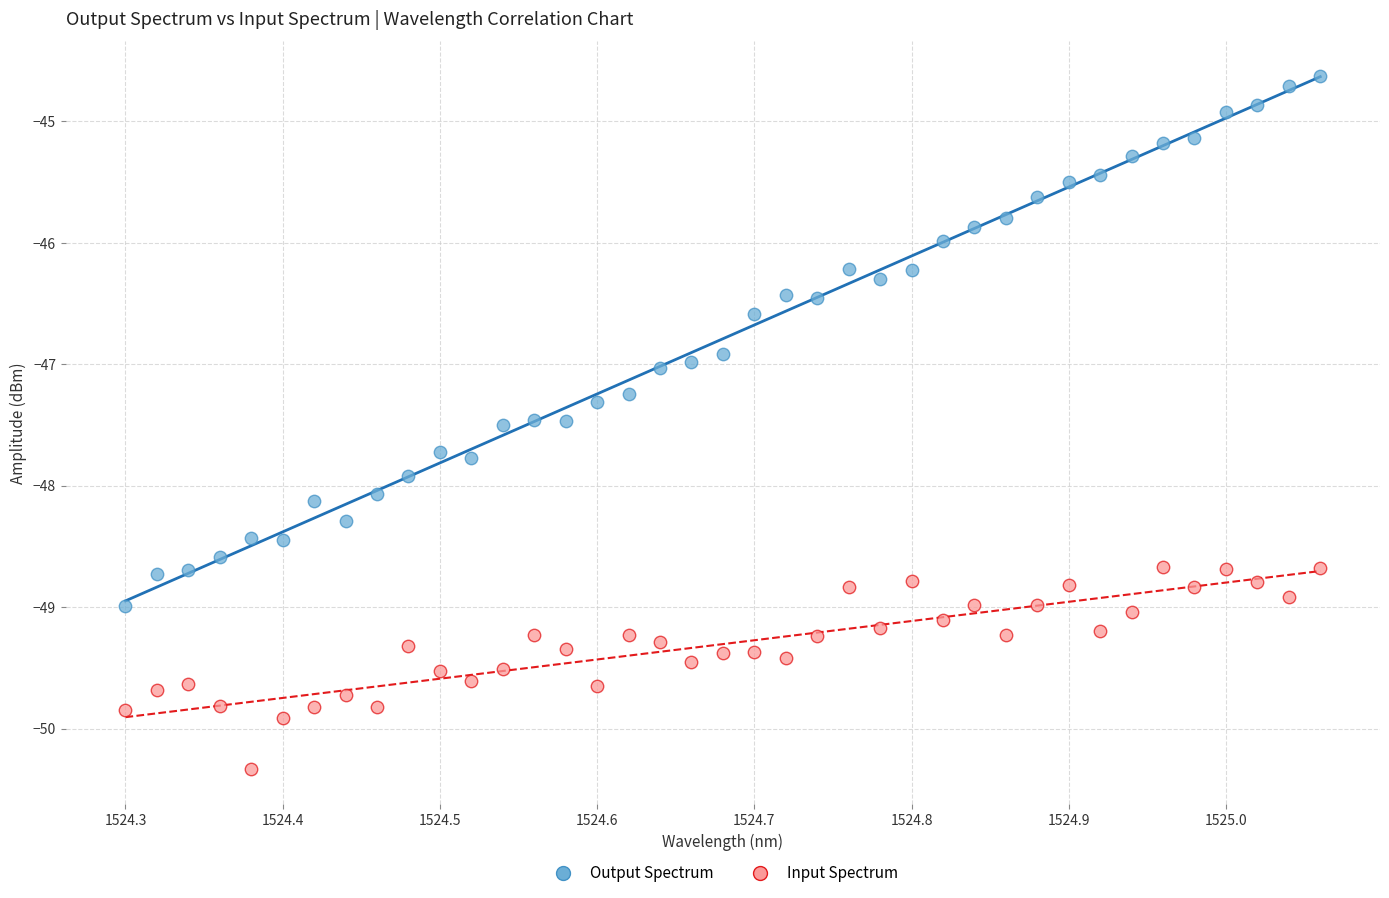

What is the X range (max minus min) for the scatter plot?

0.8